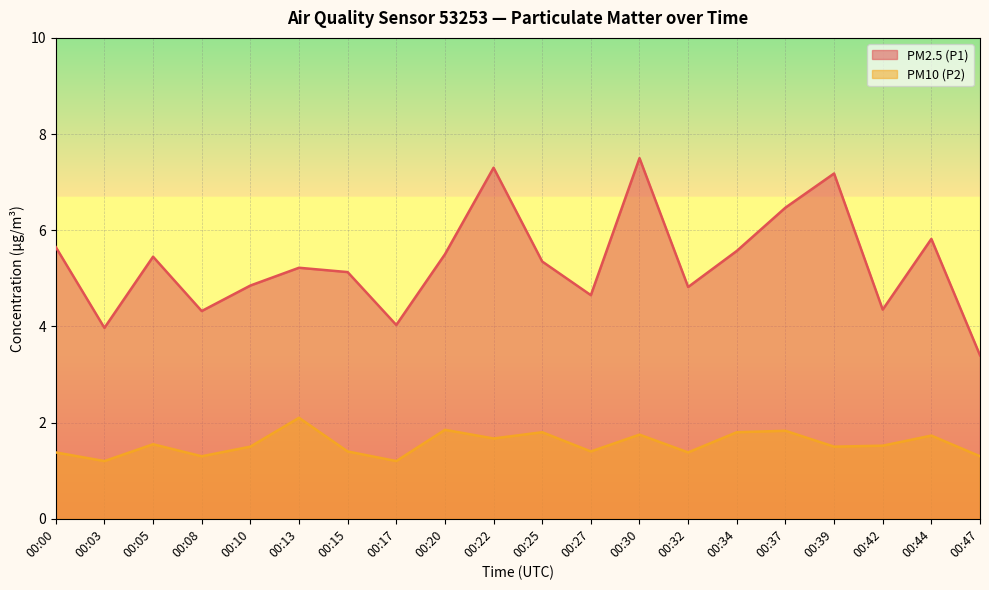

True or false: PM2.5 (P1) and PM10 (P2) cross at least once.

False